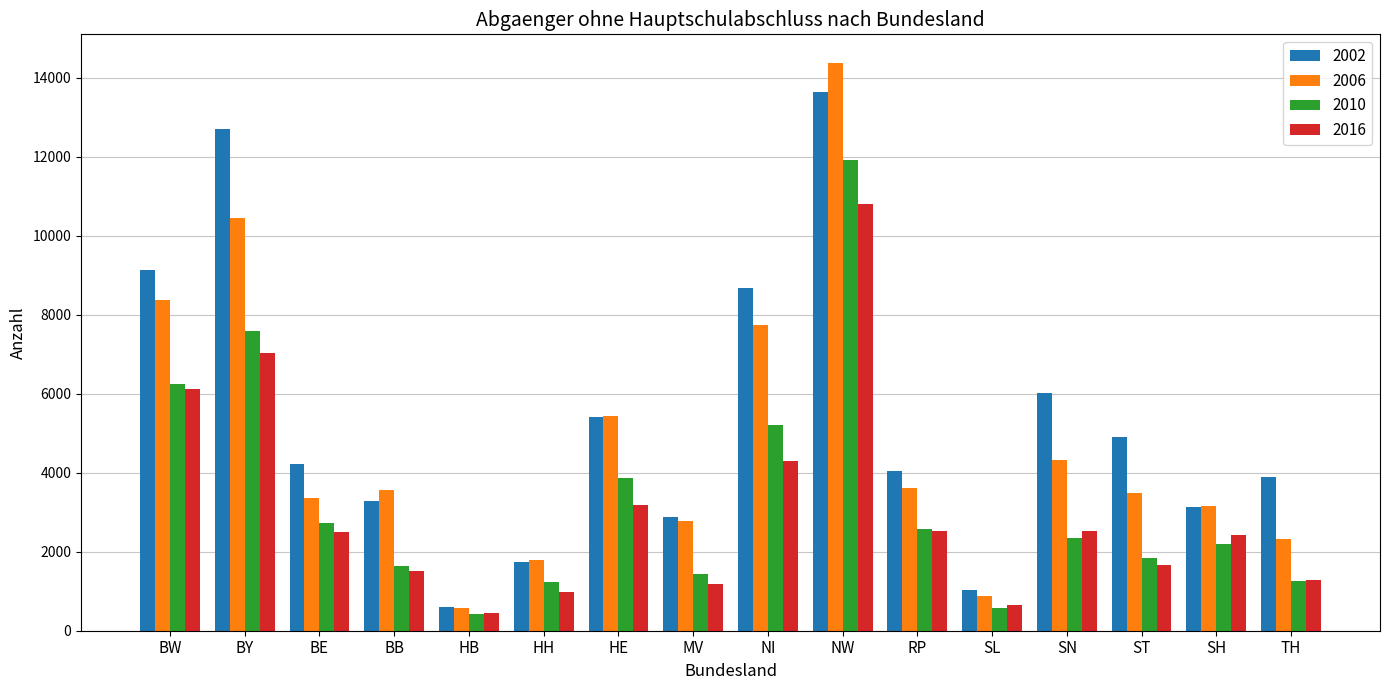

What value does the 2006 series have at NW, to the nearest 100?

14400